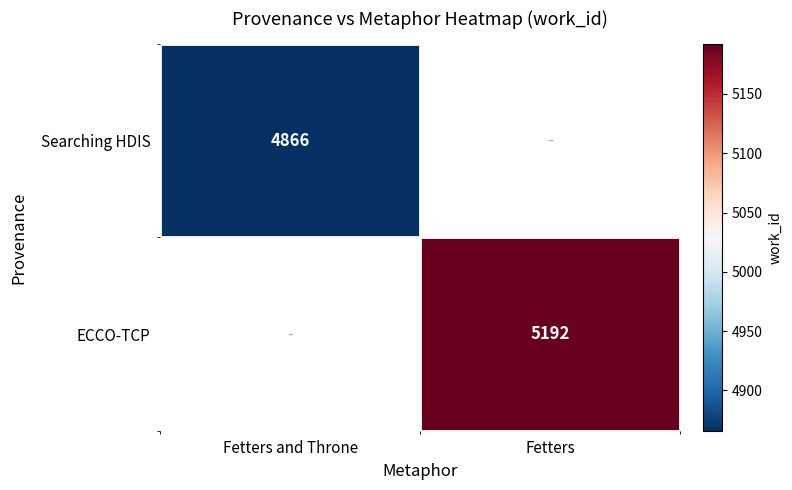

The value of Searching HDIS at Fetters and Throne is 7113. True or false?

False